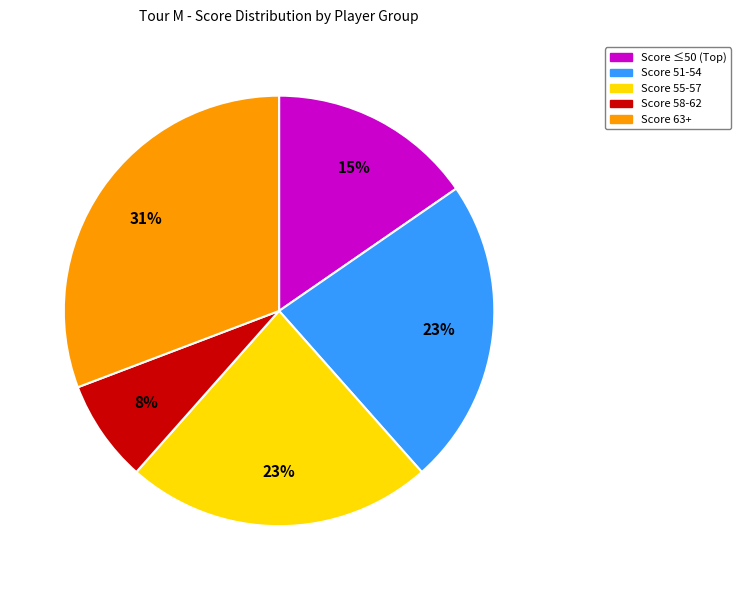

Is there any slice that represents more than half of the pie?

No